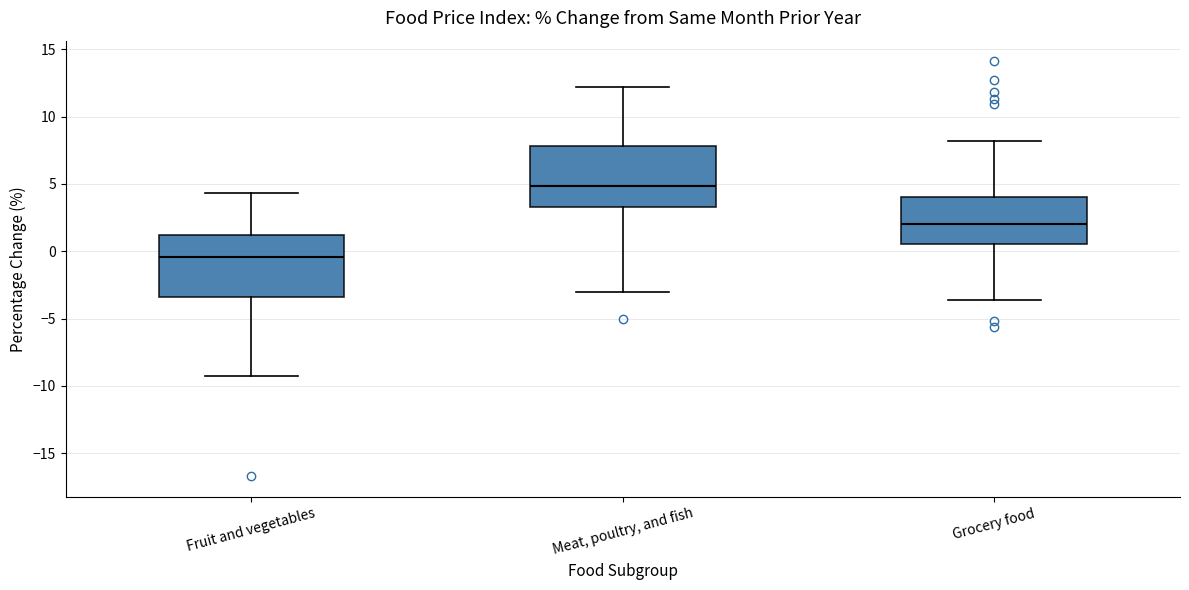

Reading left to right, read every box against the y-axis: the position of its median line, the range the box covers, and the ends of its whiskers. The values are not printed on the chart, so give them approximately, as read against the axis.

Fruit and vegetables: median -0.5, box -3.5 to 1.0, whiskers -9.5 to 4.5
Meat, poultry, and fish: median 5.0, box 3.5 to 8.0, whiskers -3.0 to 12.0
Grocery food: median 2.0, box 0.5 to 4.0, whiskers -3.5 to 8.0